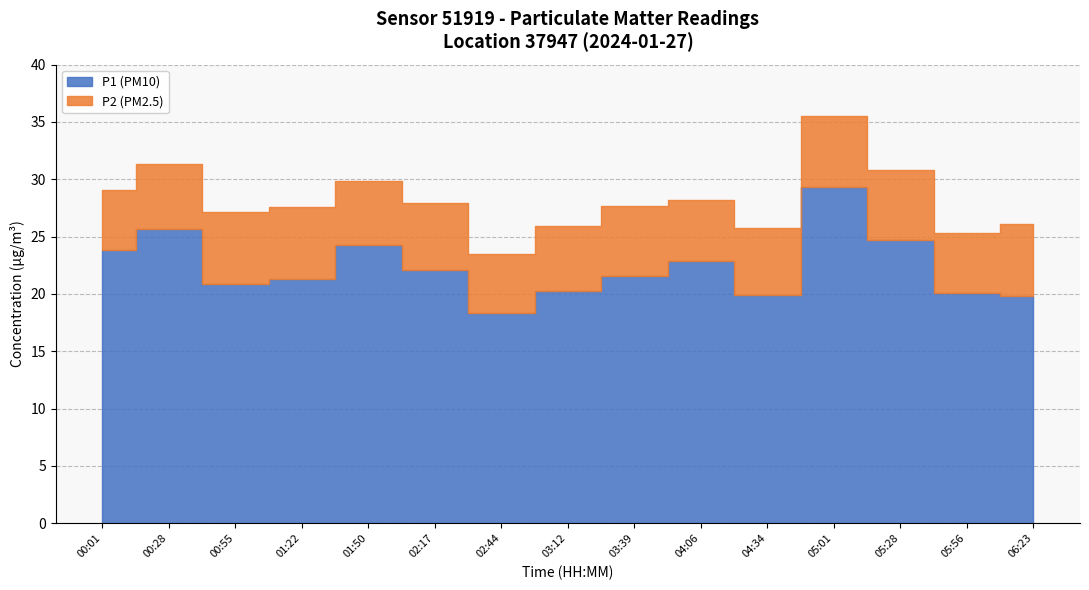

What position from the right is 05:56?

2